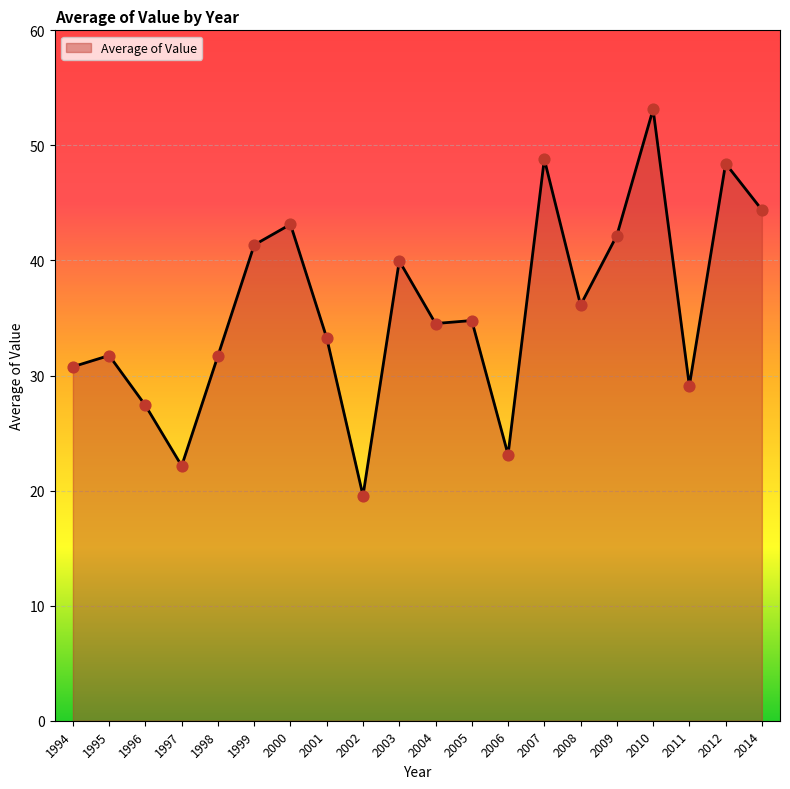

What is the ratio of the value at 2006 to the value at 2002?

1.2